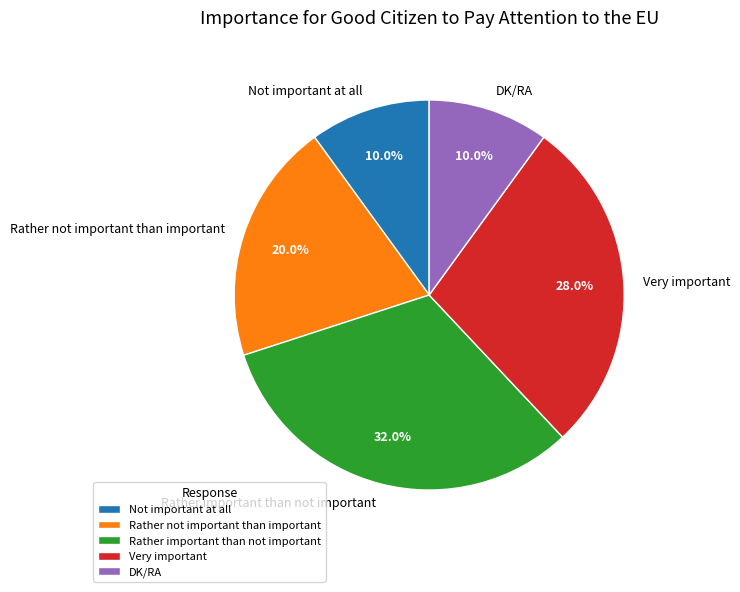

To the nearest percent, what percentage of the pie is DK/RA?

10%